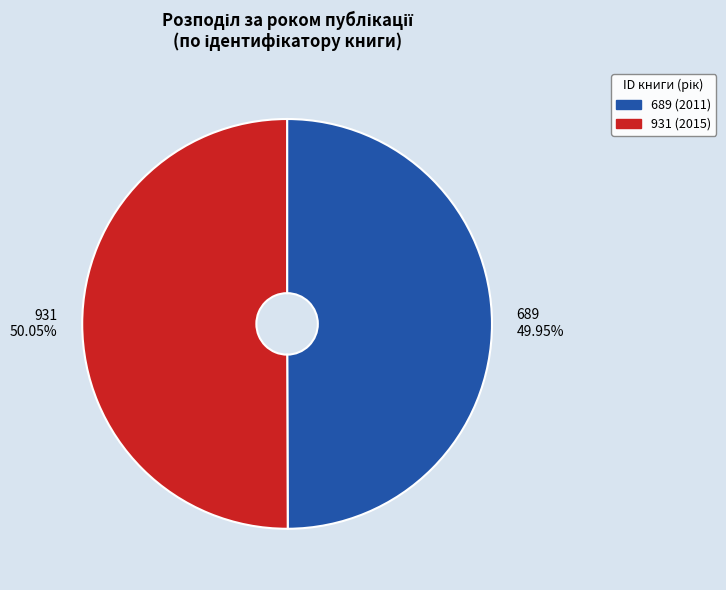

How many slices are in this pie chart?

2